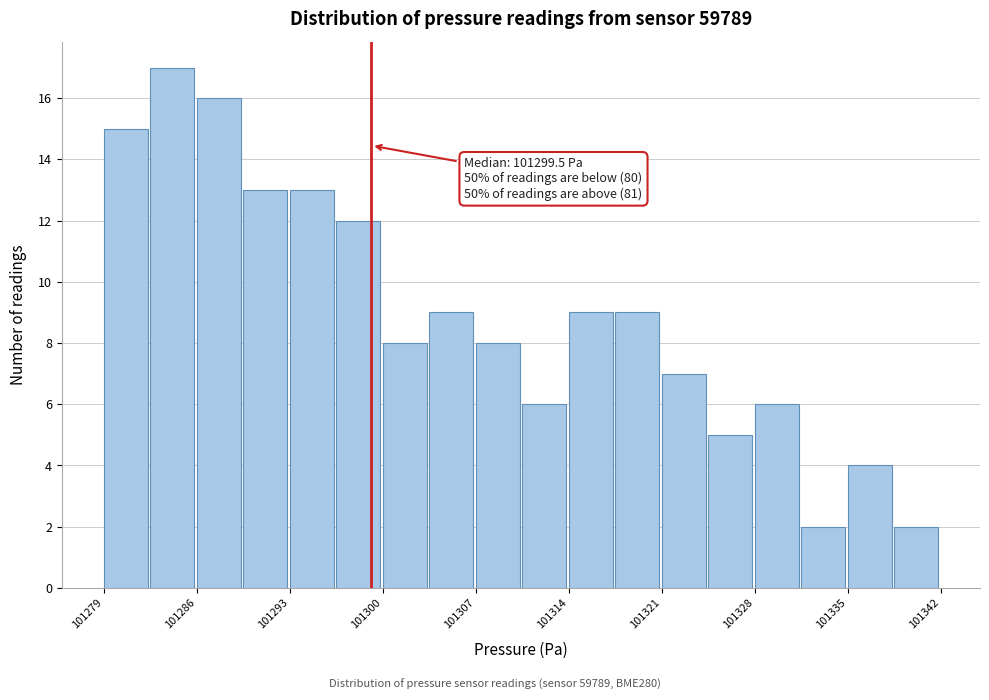

Around what value on the x-axis is the tallest bar? Give the approximate position of its centre, as read against the axis.

101285